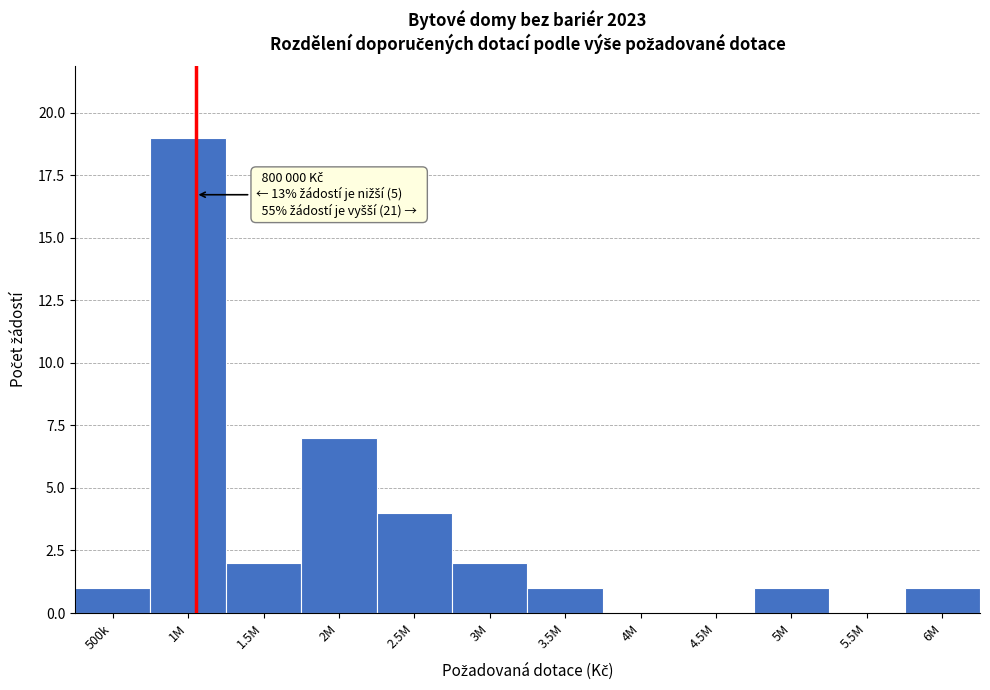

Reading left to right, list all the values displayed in this chart.

500k=1	1M=19	1.5M=2	2M=7	2.5M=4	3M=2	3.5M=1	4M=0	4.5M=0	5M=1	5.5M=0	6M=1